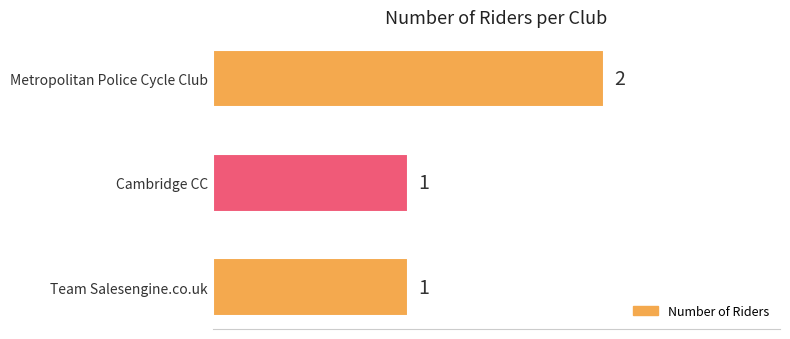

Approximately how many times larger is the value at Cambridge CC compared to Team Salesengine.co.uk?

1.0